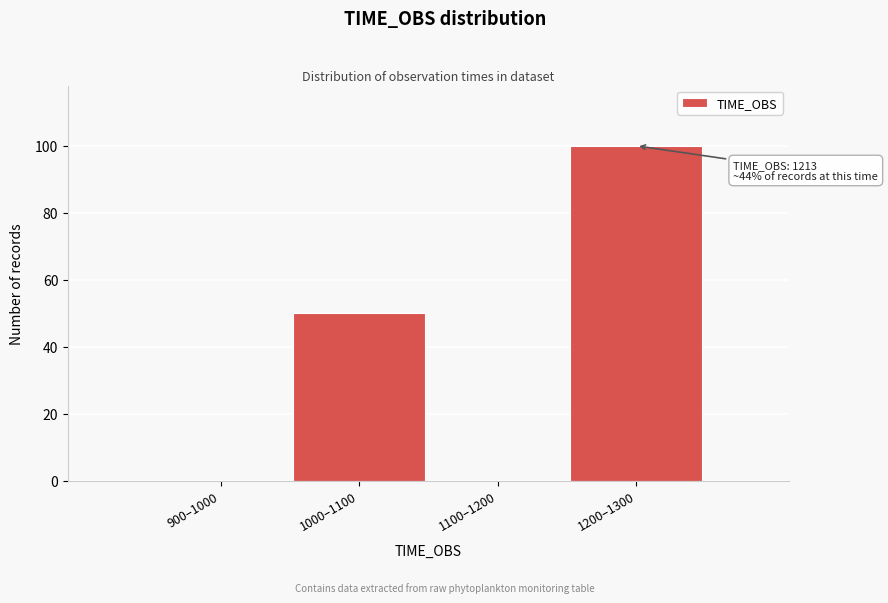

Reading left to right, what are all the values shown in this chart?

900–1000=0	1000–1100=50	1100–1200=0	1200–1300=100